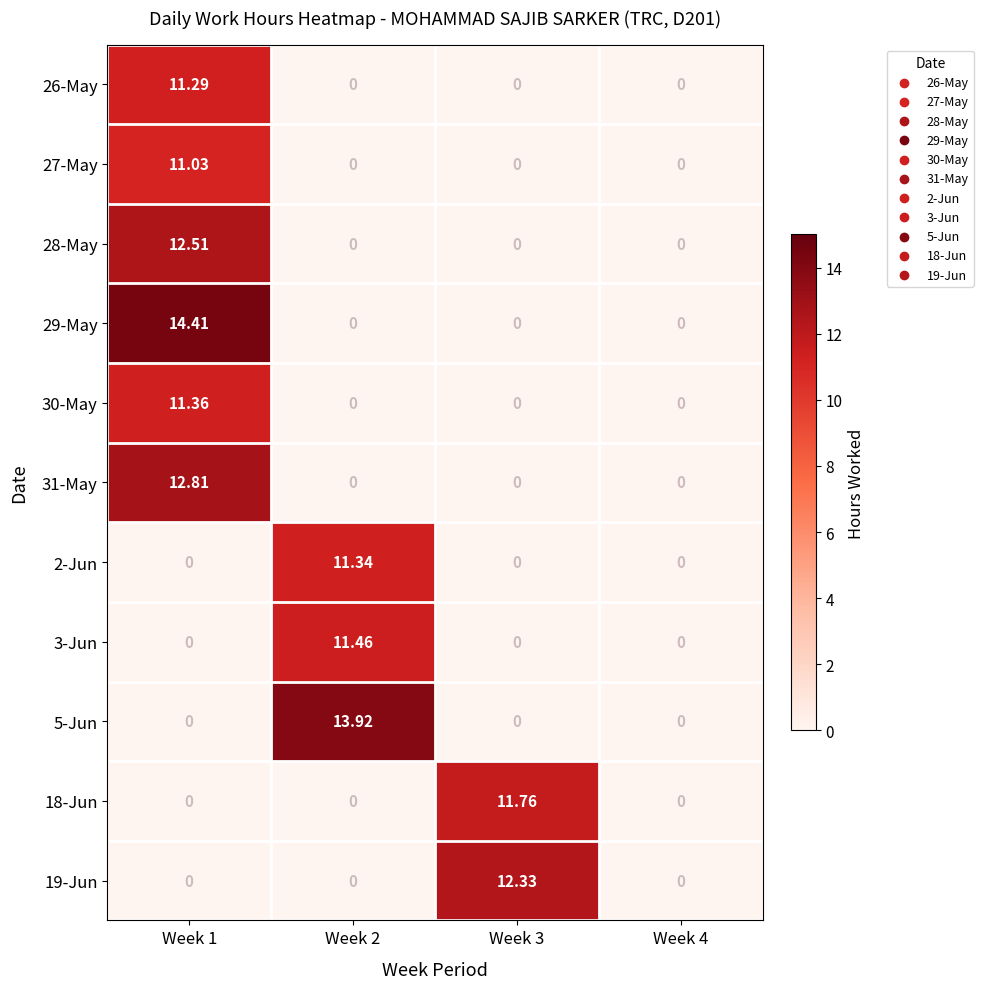

Is the value of 3-Jun at Week 2 greater than the value of 26-May at Week 2?

Yes